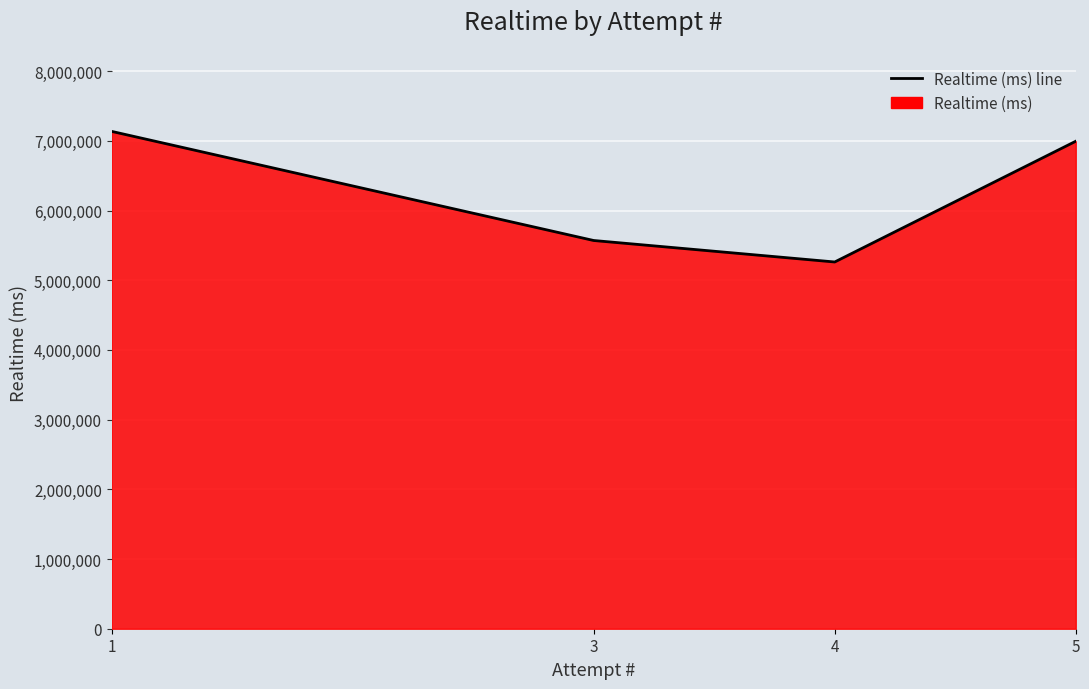

Rank the categories by value from lowest to highest.

4, 3, 5, 1